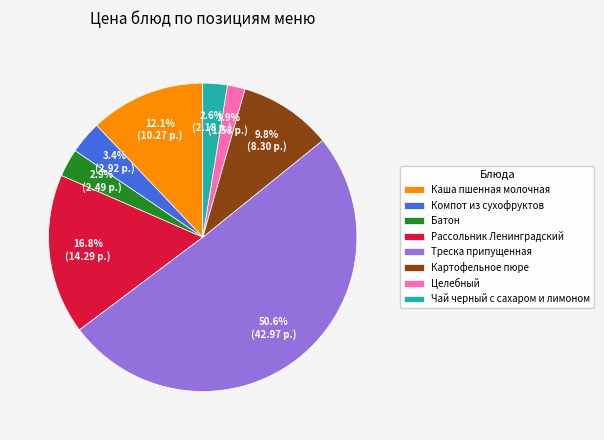

What is the ratio of the value at Треска припущенная to the value at Каша пшенная молочная?

4.2